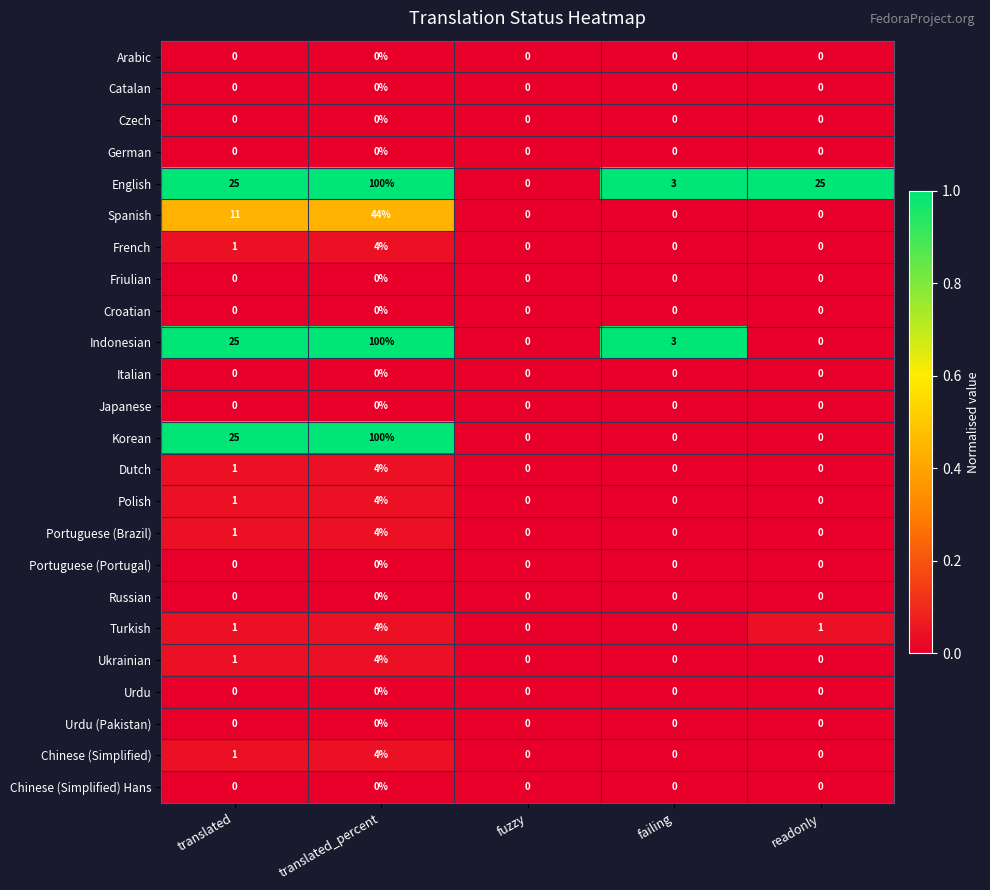

At which category is the sum across all series the highest?

translated_percent